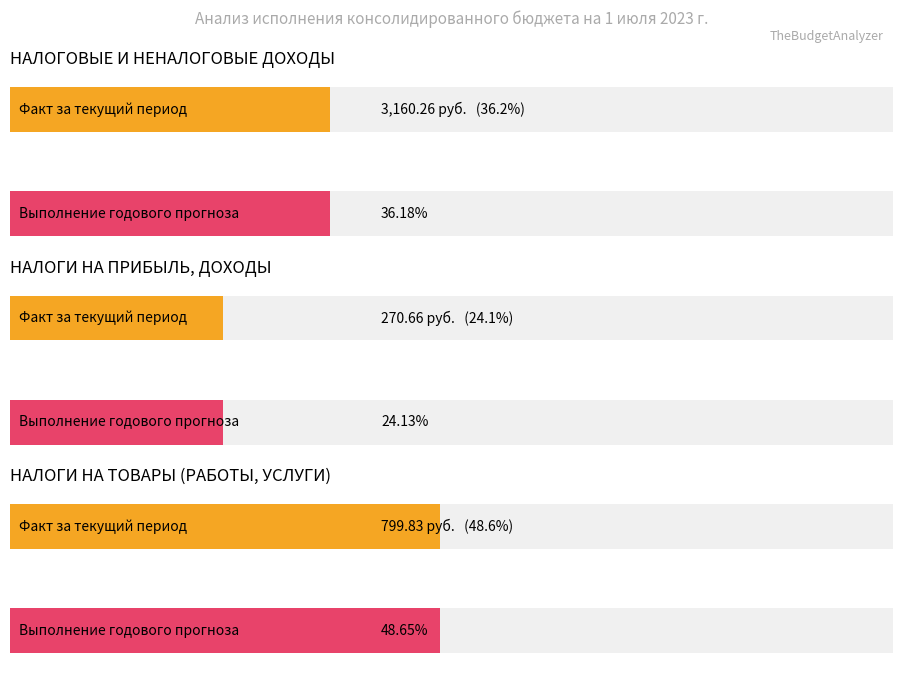

Which label corresponds to the largest value in the chart?

НАЛОГОВЫЕ И НЕНАЛОГОВЫЕ ДОХОДЫ